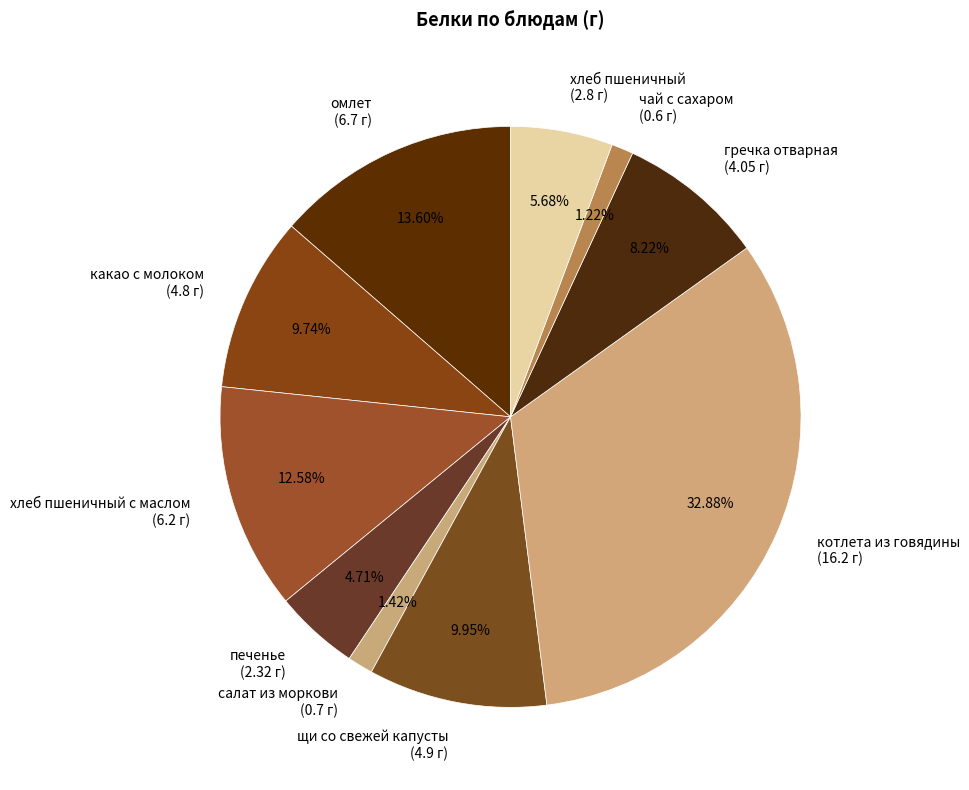

Is the sum of котлета из говядины (16.2 г) and гречка отварная (4.05 г) greater than half?

No